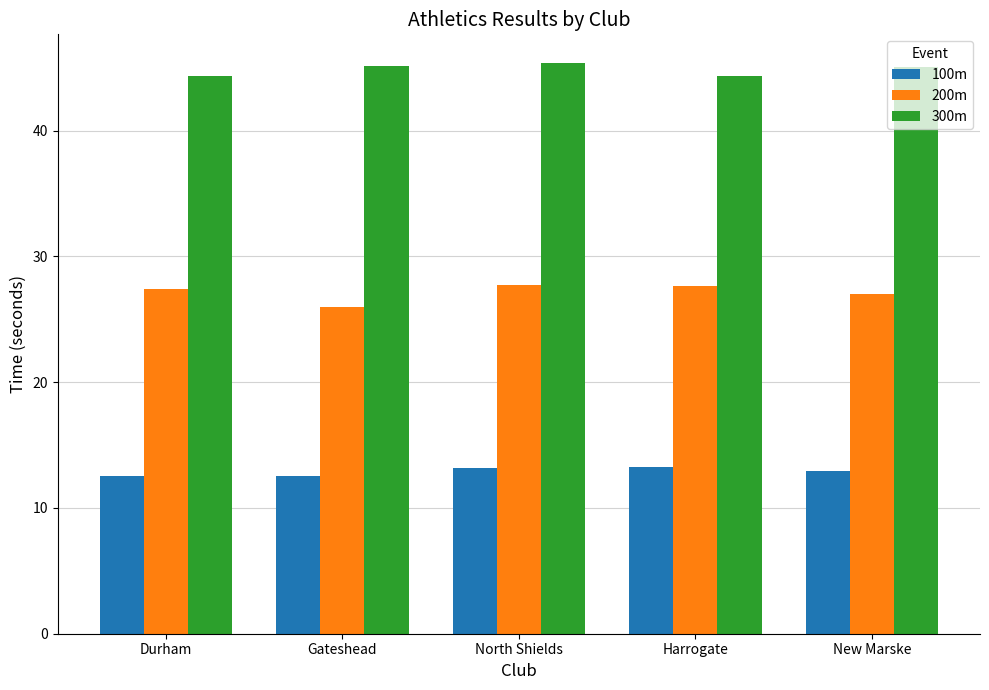

Which series has the largest range (max minus min)?

200m